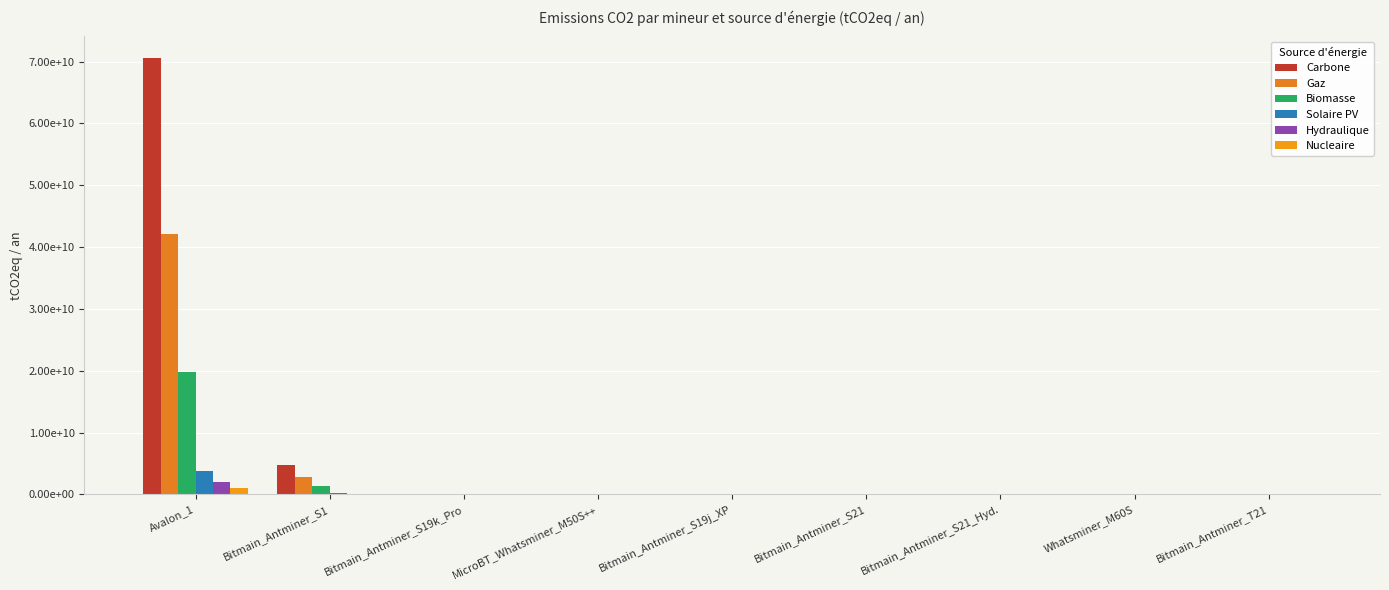

List the series in order of their peak value, highest first.

Carbone, Gaz, Biomasse, Solaire PV, Hydraulique, Nucleaire